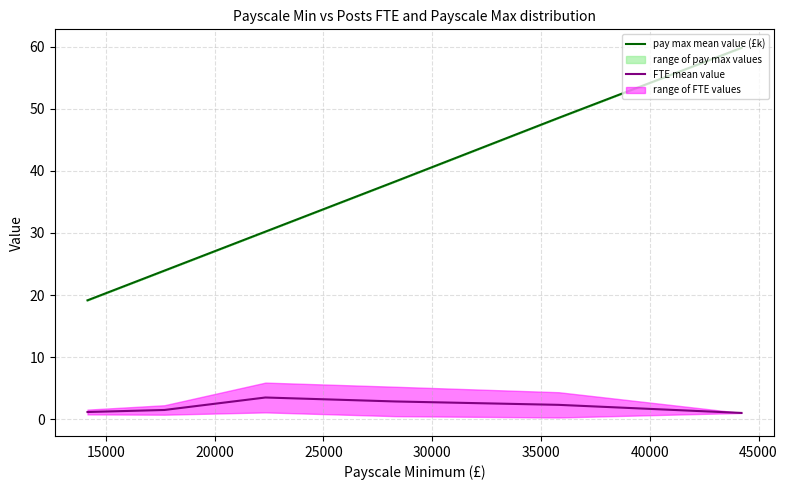

What is the highest value of the FTE mean value series?

3.5